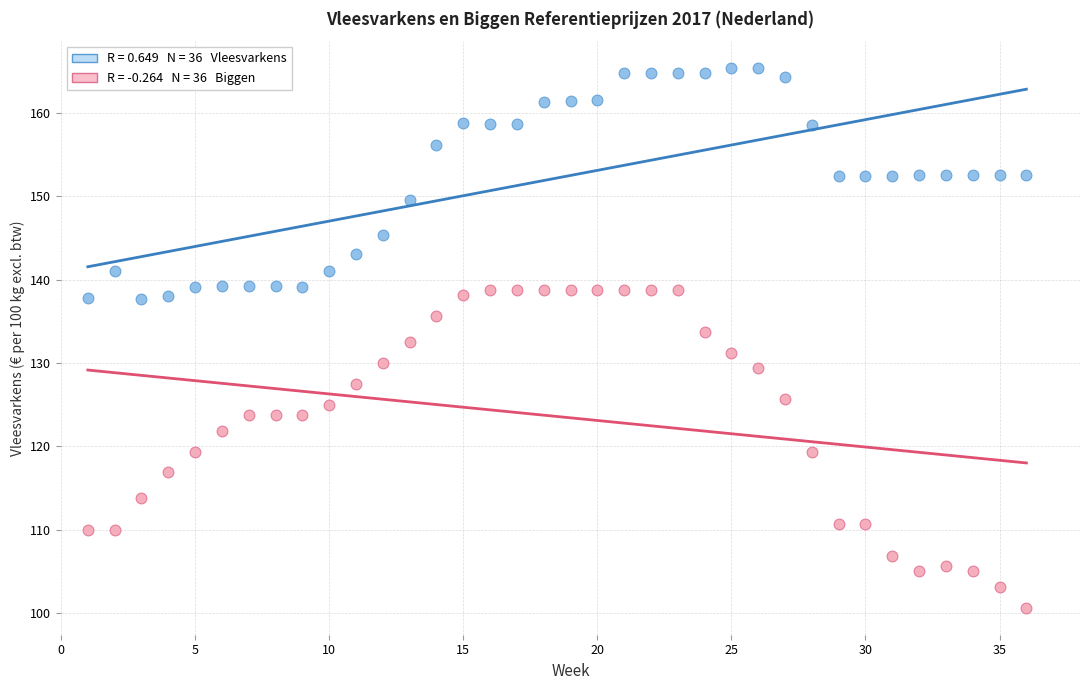

Across all data points, what is the range of X values (max minus min)?

35.0